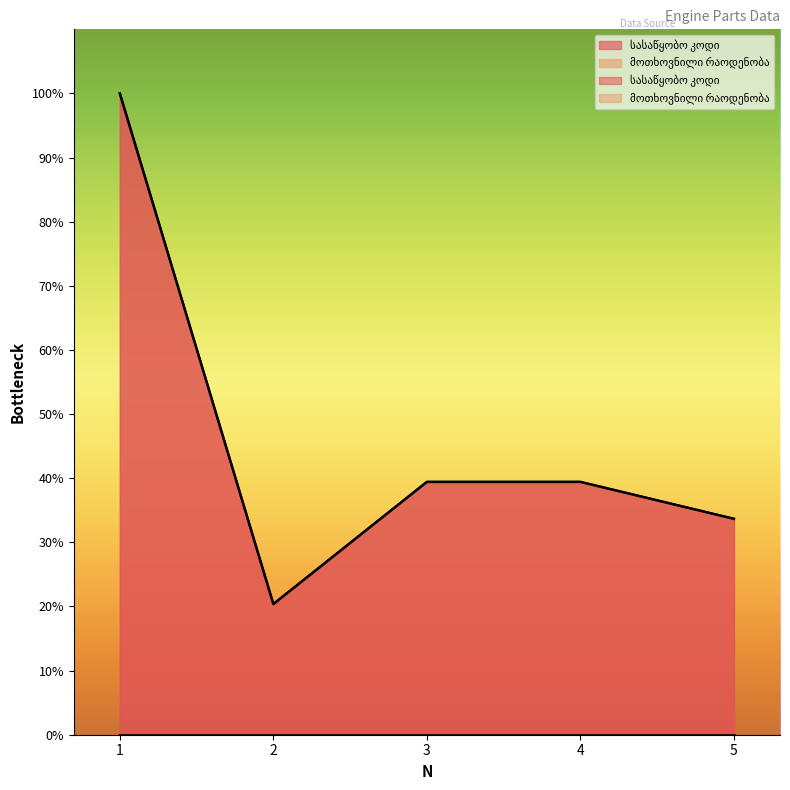

At which label is the value closest to 60?

3